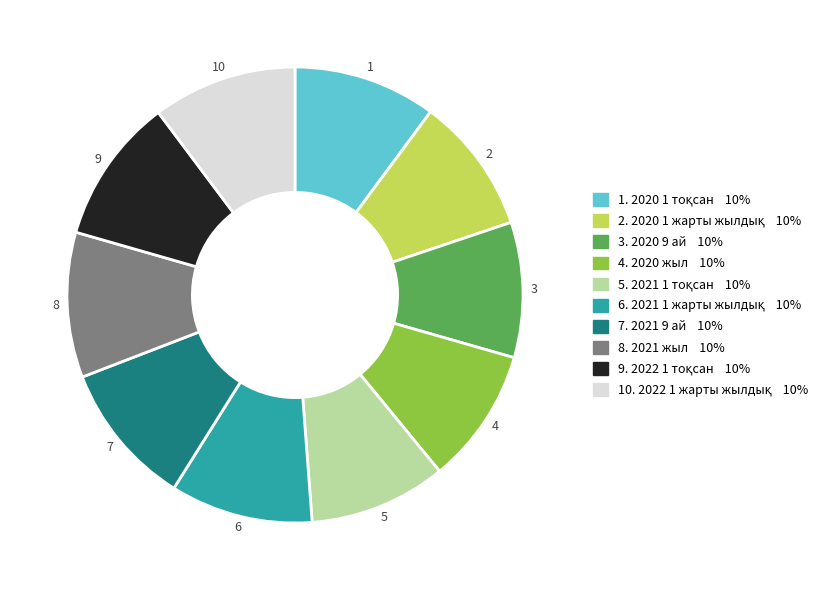

Is there any slice that represents more than half of the pie?

No